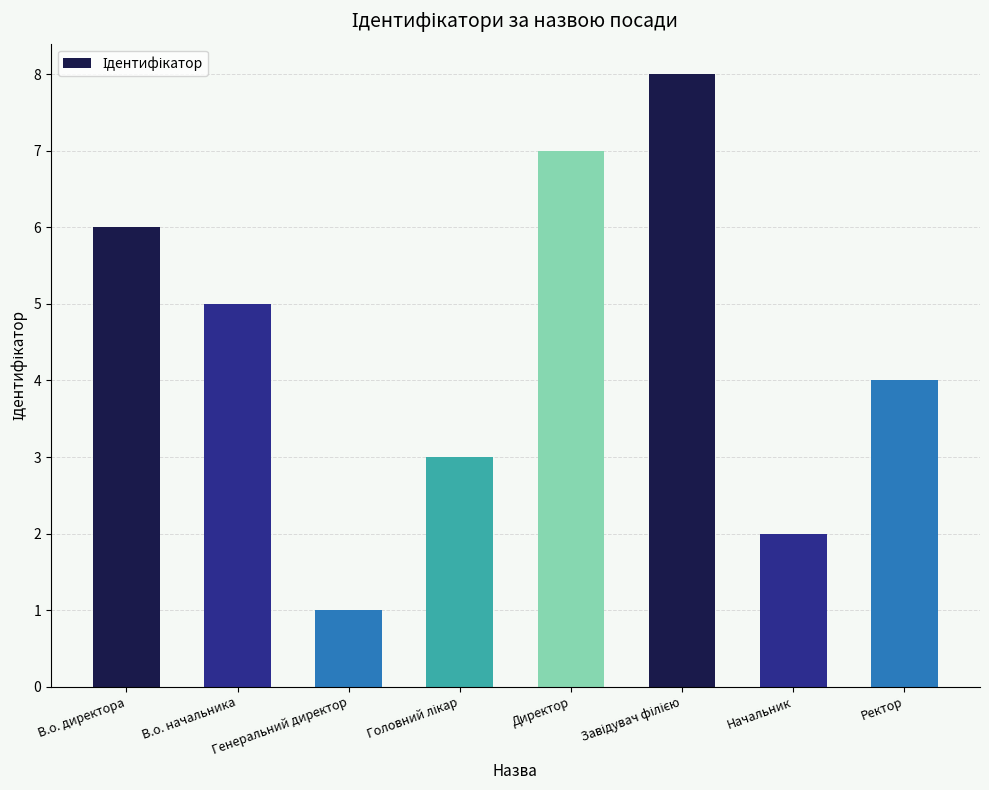

Which label corresponds to the smallest value in the chart?

Генеральний директор